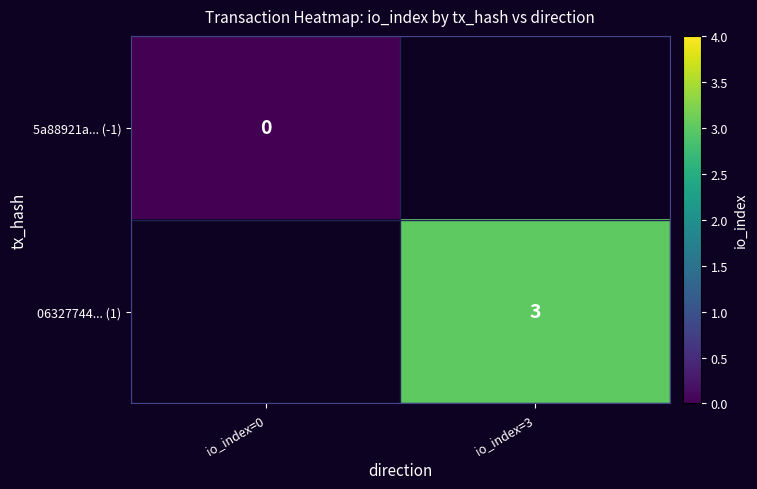

Is it true that 06327744... (1) equals 2 at io_index=3?

False